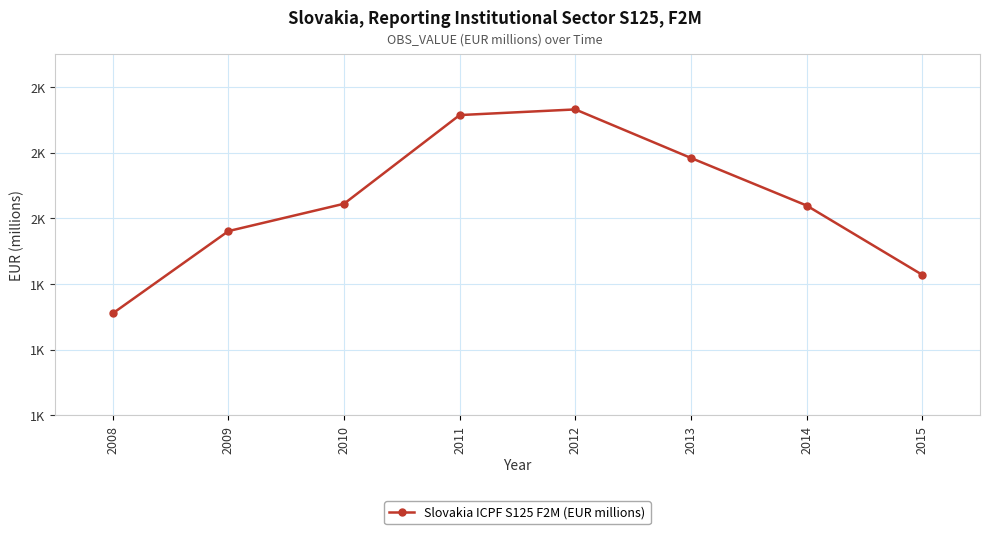

At which category does the data reach its first local peak?

2012